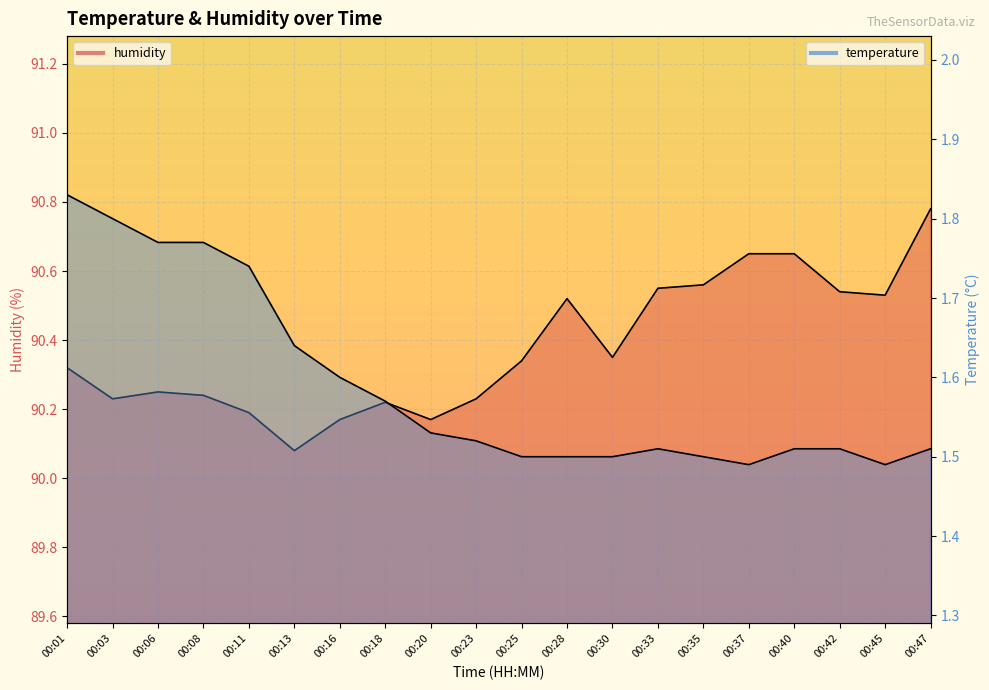

What is the approximate value of temperature at 00:16?

1.6